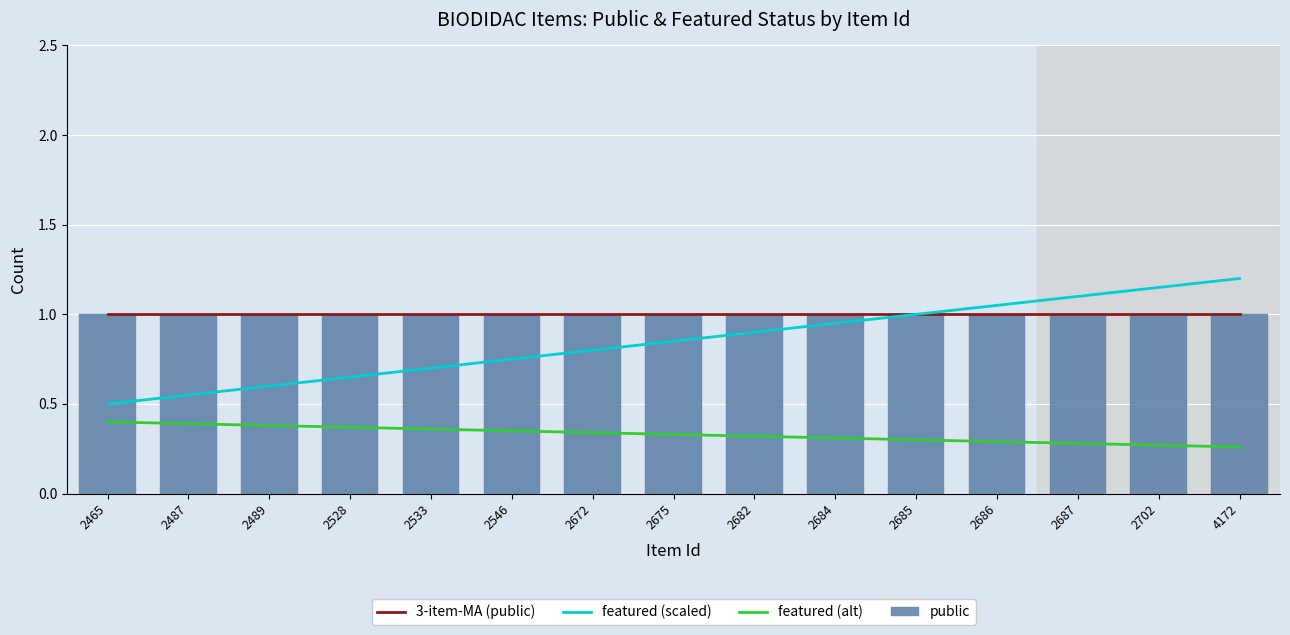

Does the chart contain stacked bars?

No